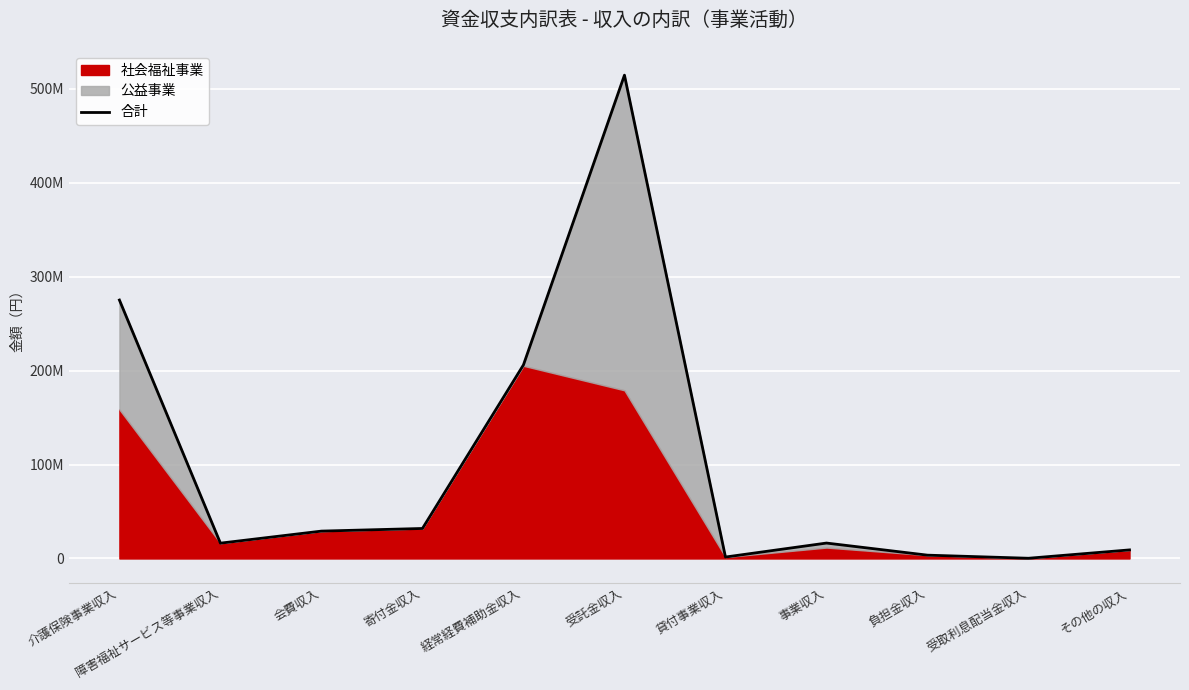

Reading right to left, extract all data points from this chart.

9111924	222098	3521720	16411551	1524020	514716347	206145296	31944962	29139754	16304010	275214280